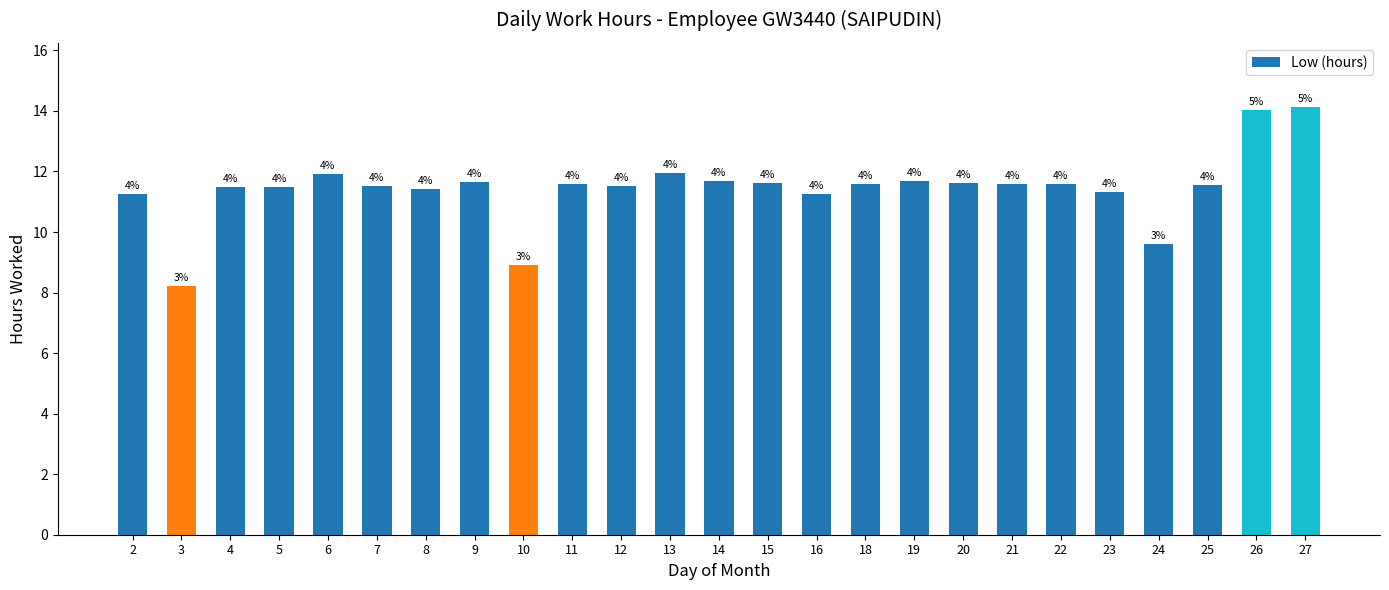

Is it true that the value at 26 is 14.0?

True